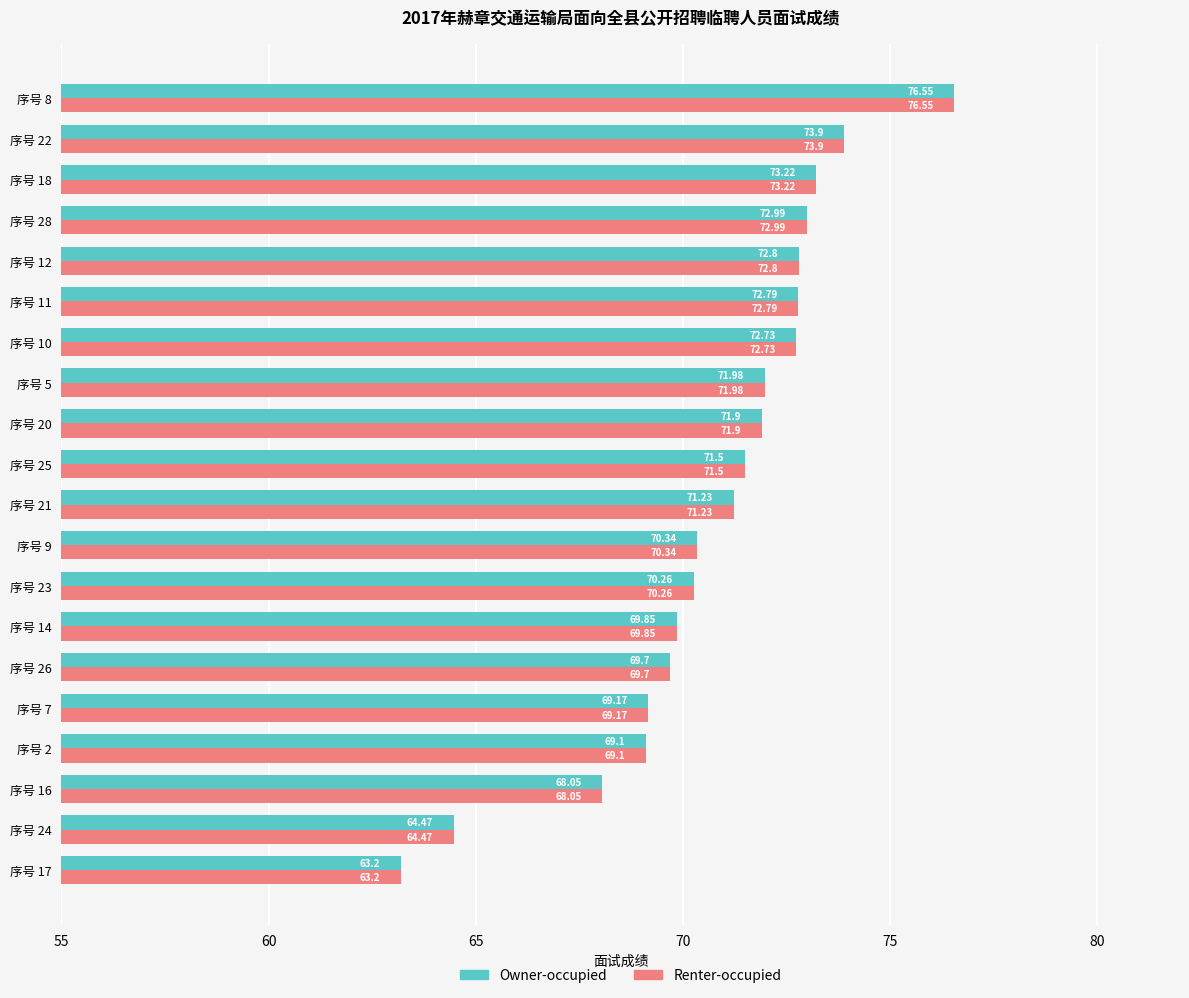

At which category is the sum across all series the highest?

序号 8